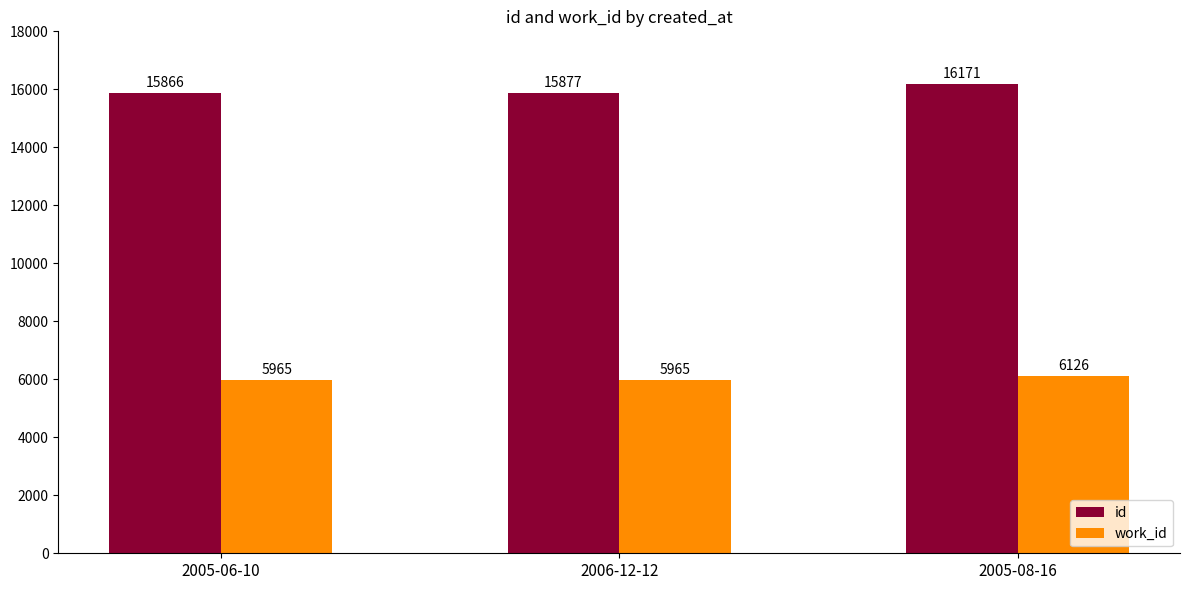

What is the value of the work_id bar at the 2nd from the left?

5965